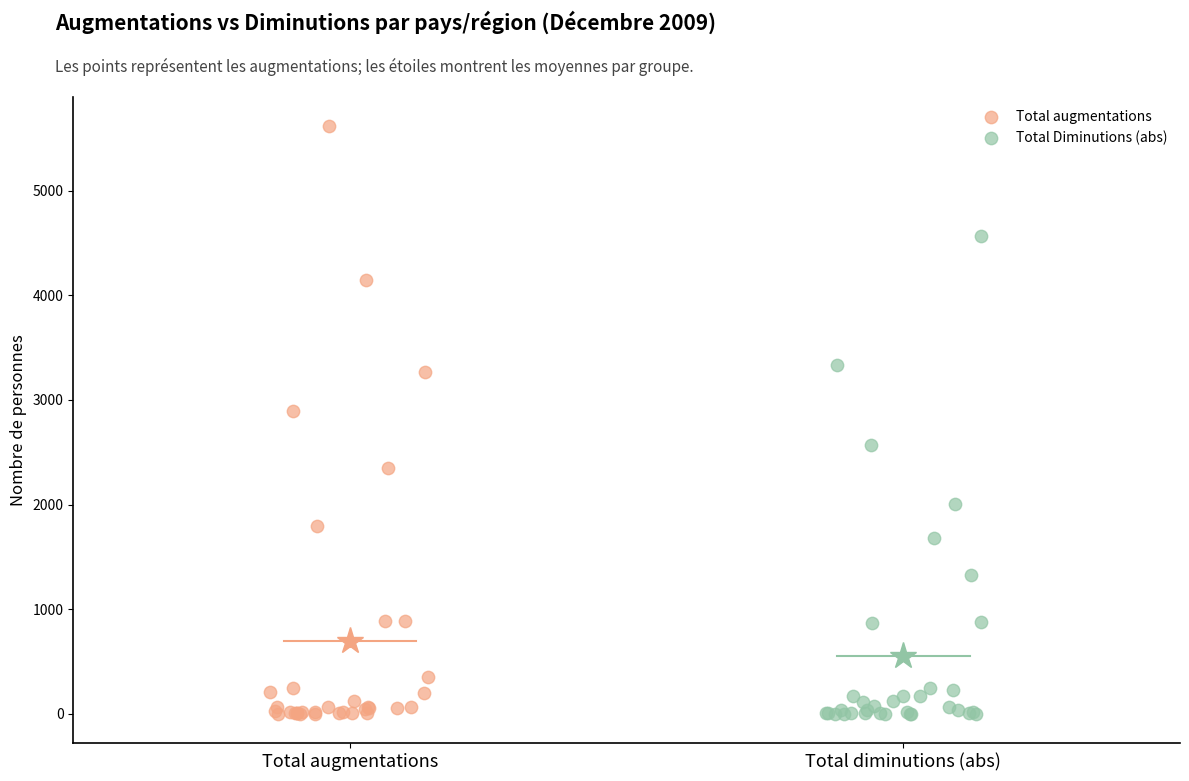

Which series has the largest Y range (max minus min)?

Total augmentations